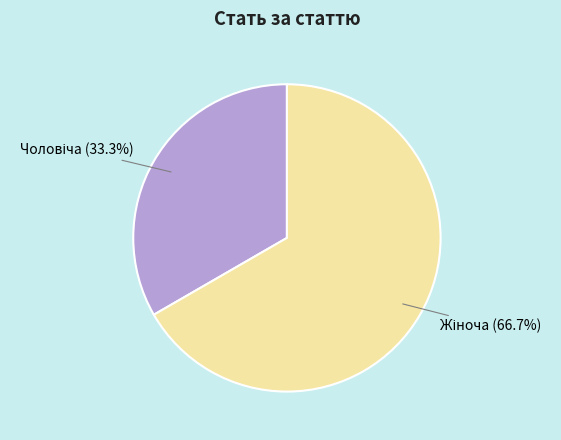

Is there a majority slice in this chart?

Yes